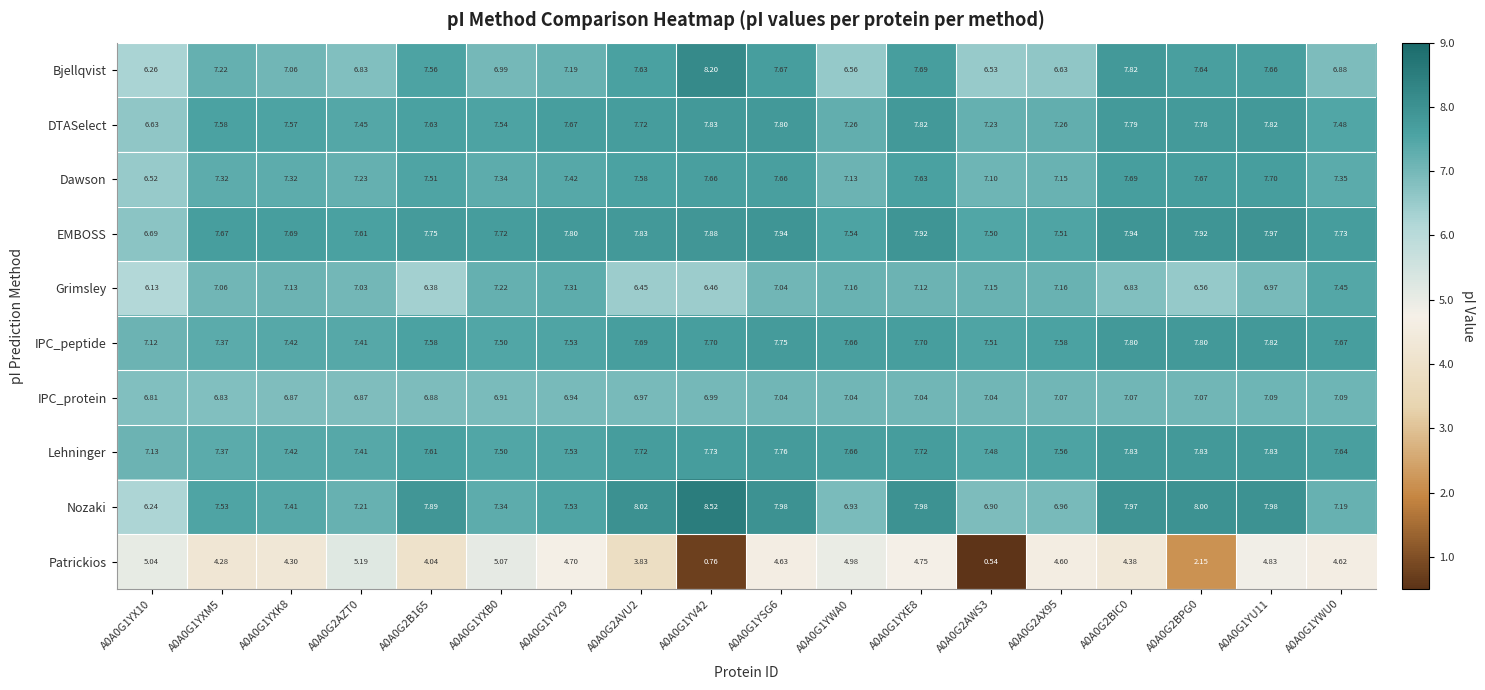

Is the value of Patrickios at A0A0G1YXK8 greater than the value of Dawson at A0A0G2BIC0?

No